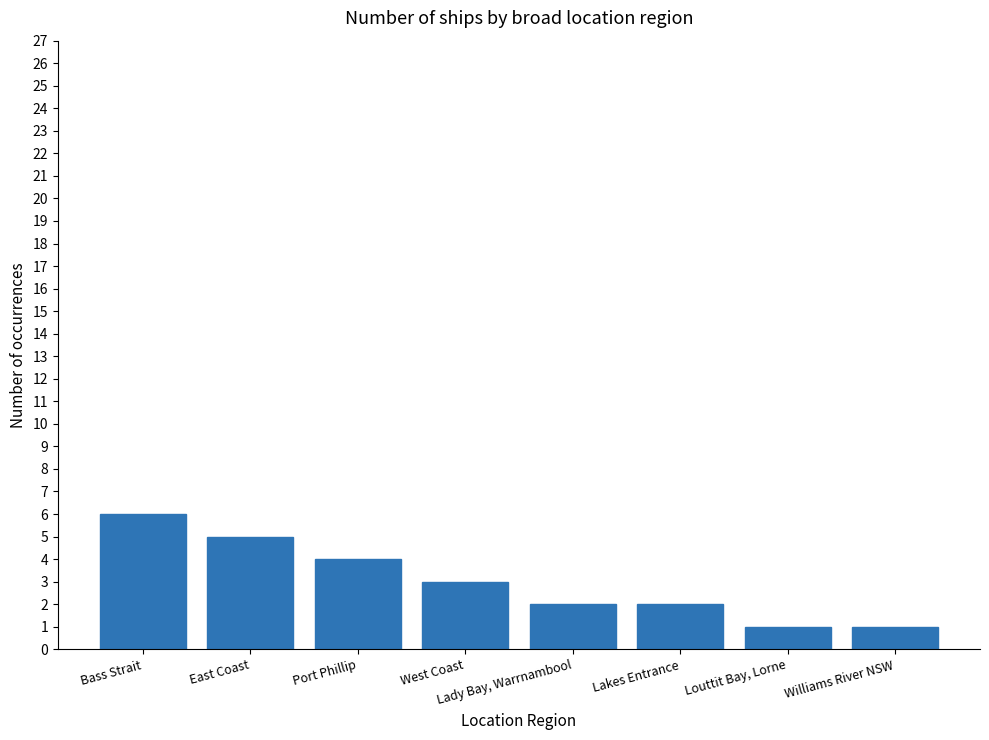

Approximately how many times larger is the value at West Coast compared to Bass Strait?

0.5